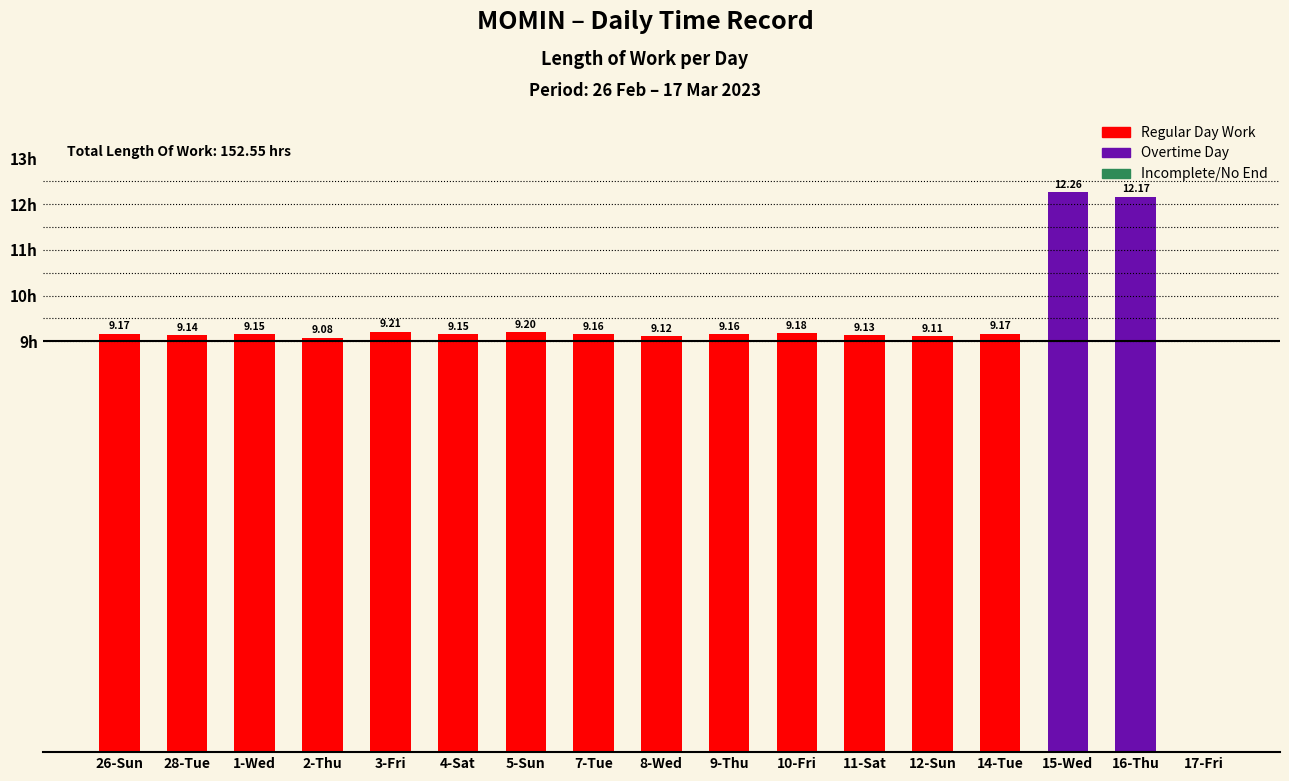

Reading right to left, what are all the values shown in this chart?

0.0	12.2	12.3	9.2	9.1	9.1	9.2	9.2	9.1	9.2	9.2	9.2	9.2	9.1	9.2	9.1	9.2